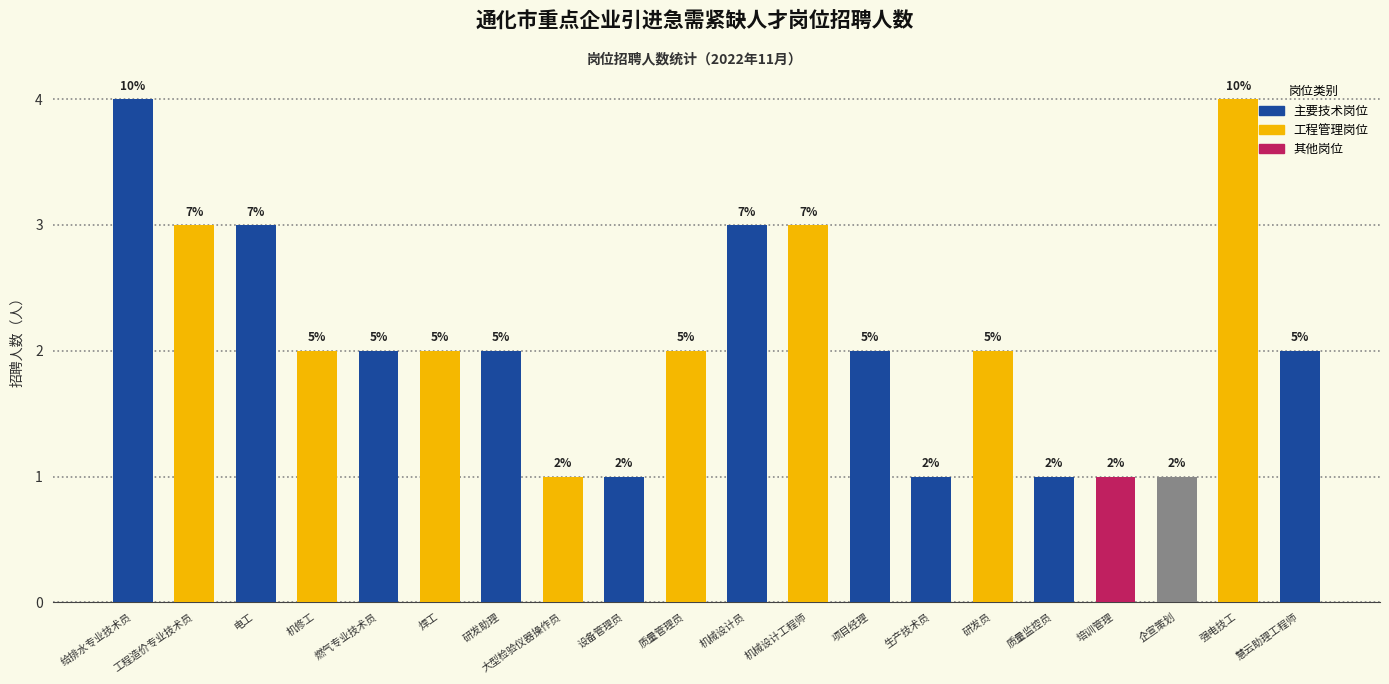

What is the minimum value shown in the chart?

1